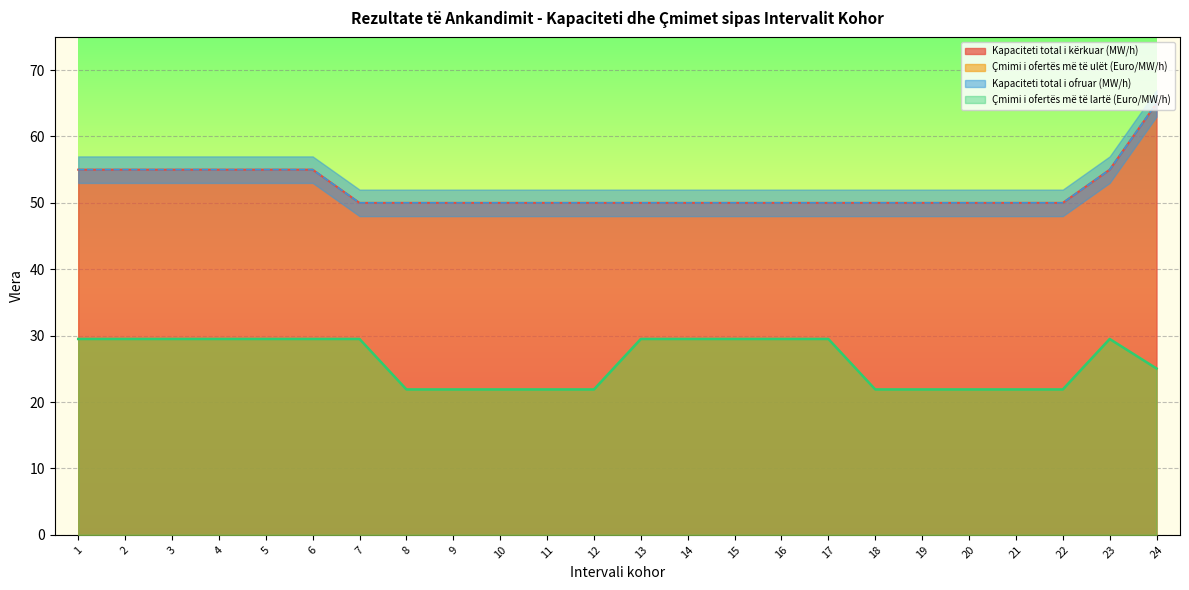

True or false: Çmimi i ofertës më të ulët (Euro/MW/h) has more than 1 interior local peaks.

False